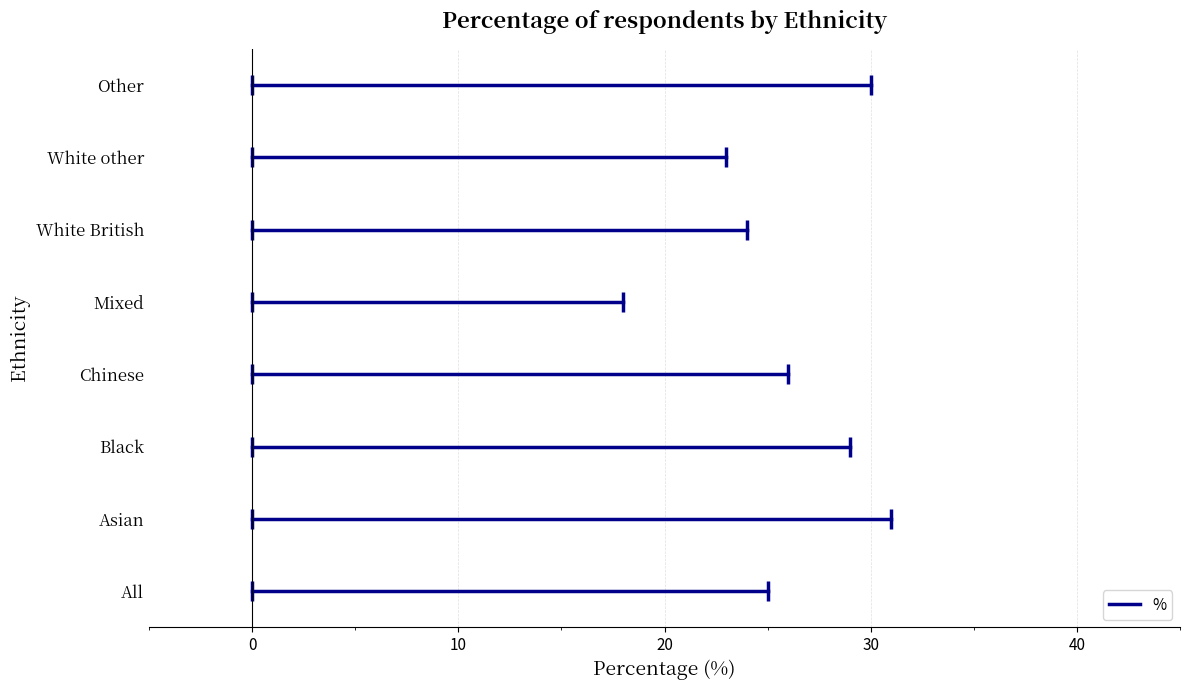

How many lines are shown in the chart?

1